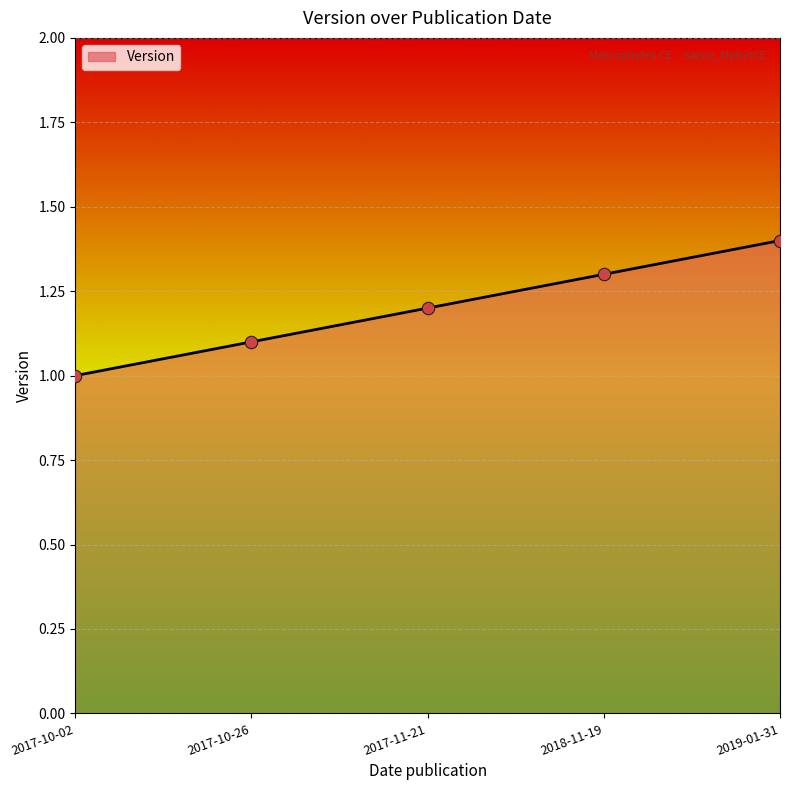

Which has a higher value, 2017-10-26 or 2018-11-19?

2018-11-19